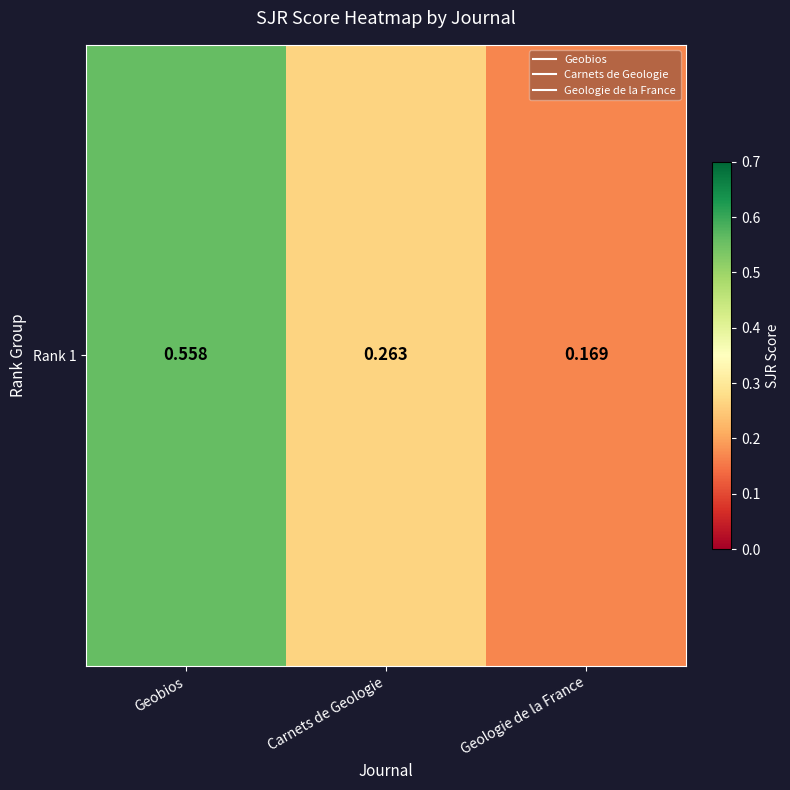

Reading left to right, transcribe all the data shown in this chart.

Geobios=0.6	Carnets de Geologie=0.3	Geologie de la France=0.2